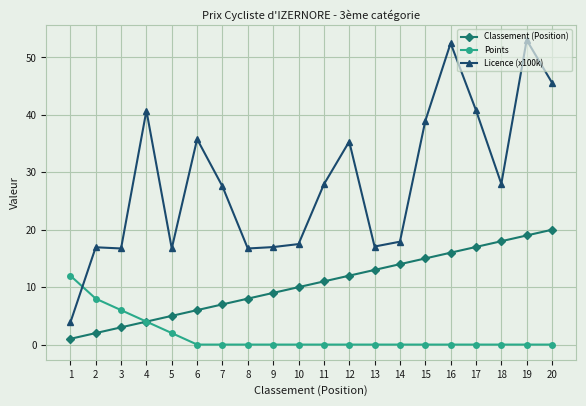

True or false: Licence (x100k) has more than 2 points higher than both neighbors.

True